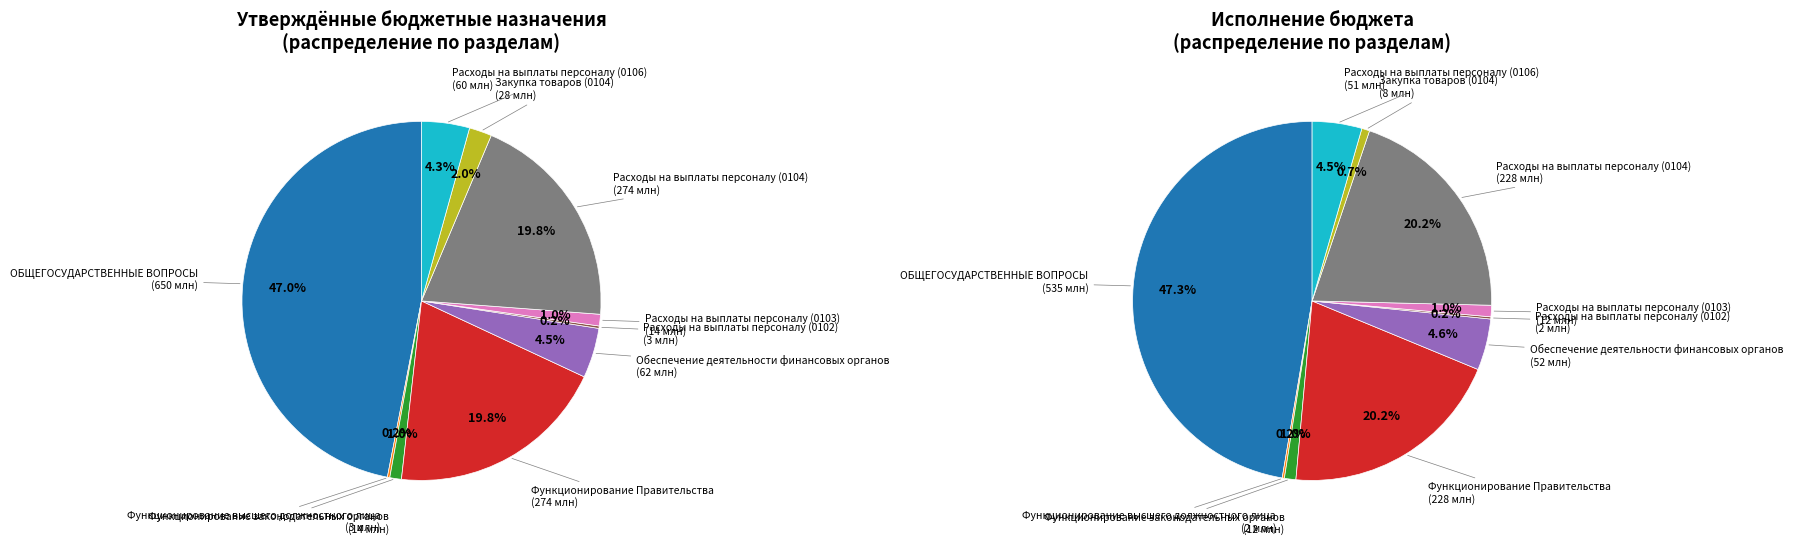

Rank the series by their maximum value, from highest to lowest.

Утверждённые назначения, Исполнено